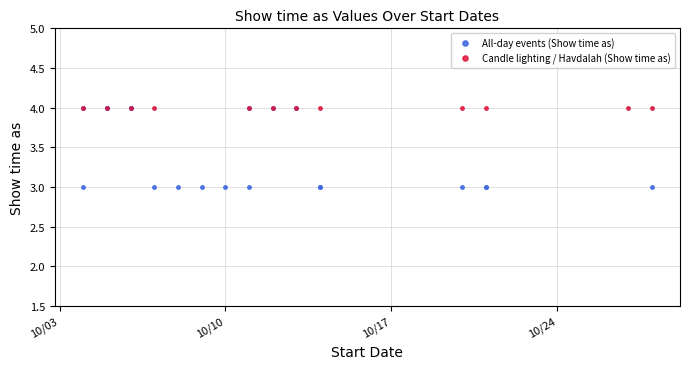

True or false: All-day events (Show time as) and Candle lighting / Havdalah (Show time as) cross at least once.

False